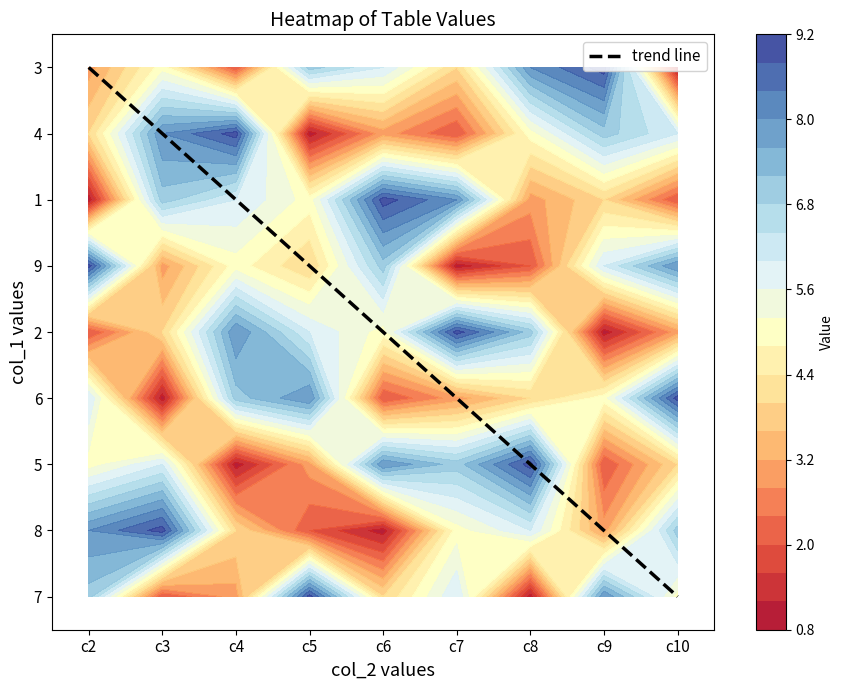

Which series has the largest range (max minus min)?

3